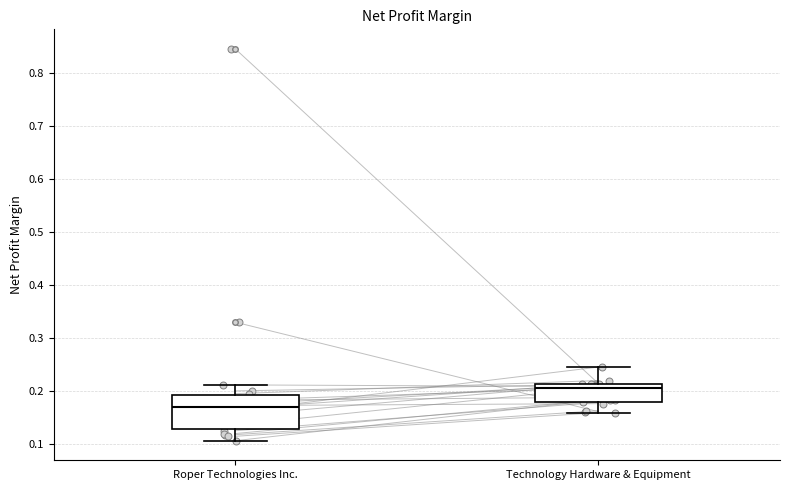

Reading left to right, transcribe this box plot: for each box, give where its median line is, the range the box spans, and where its two whiskers end, as read against the y-axis. The values are not printed on the chart, so give them approximately, as read against the axis.

Roper Technologies Inc.: median 0.17, box 0.13 to 0.19, whiskers 0.11 to 0.21
Technology Hardware & Equipment: median 0.21 (just below the box's upper edge), box 0.18 to 0.21, whiskers 0.16 to 0.24